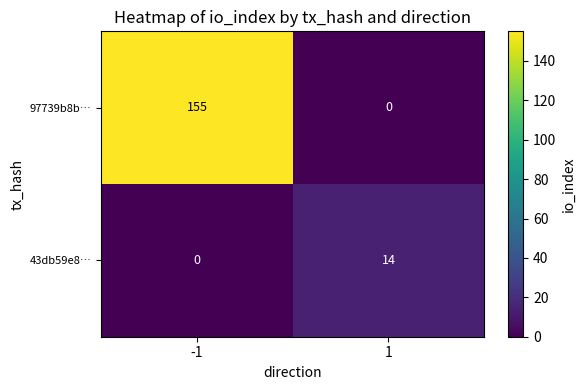

What is the spread (max minus min) of values at -1?

155